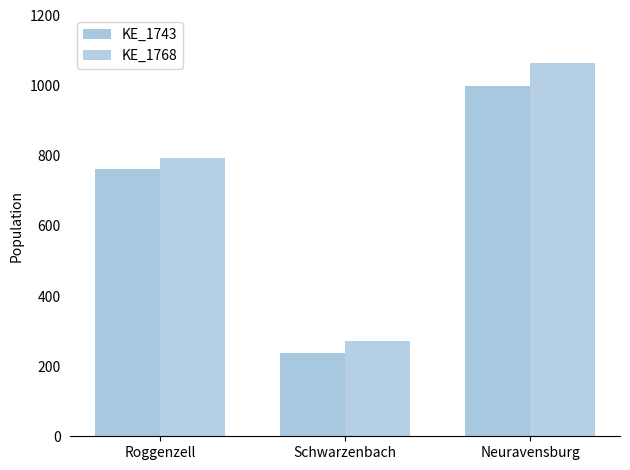

How many data points does each series have?

3